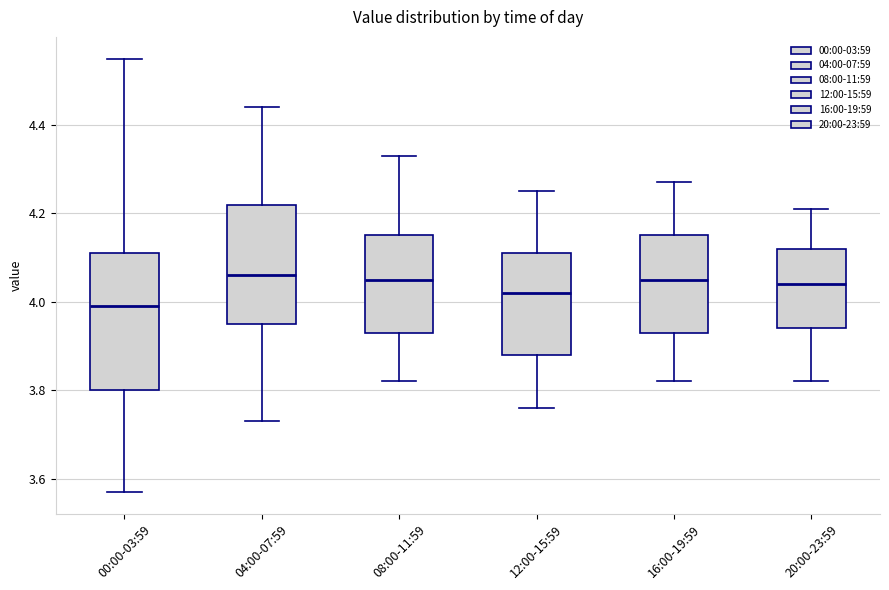

Reading left to right, transcribe this box plot: for each box, give where its median line is, the range the box spans, and where its two whiskers end, as read against the y-axis. The values are not printed on the chart, so give them approximately, as read against the axis.

00:00-03:59: median 4.00, box 3.80 to 4.12, whiskers 3.58 to 4.56
04:00-07:59: median 4.06, box 3.96 to 4.22, whiskers 3.74 to 4.44
08:00-11:59: median 4.06, box 3.94 to 4.16, whiskers 3.82 to 4.34
12:00-15:59: median 4.02, box 3.88 to 4.12, whiskers 3.76 to 4.26
16:00-19:59: median 4.06, box 3.94 to 4.16, whiskers 3.82 to 4.28
20:00-23:59: median 4.04, box 3.94 to 4.12, whiskers 3.82 to 4.22